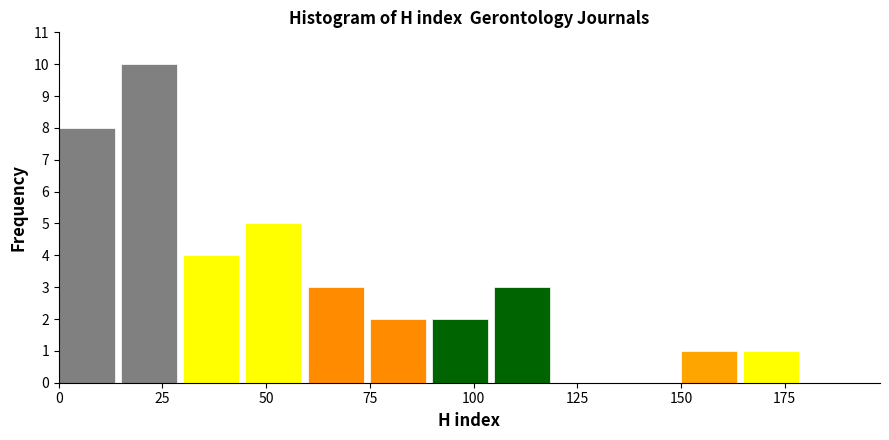

Read against the x-axis, roughly where is the centre of the tallest bar?

20